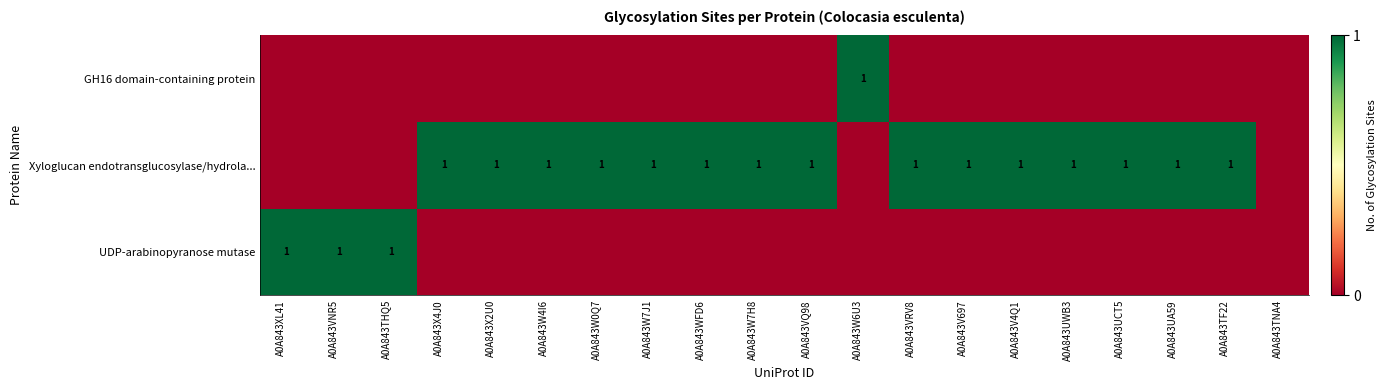

The Xyloglucan endotransglucosylase/hydrola... series shows 1 at A0A843W7J1. True or false?

True